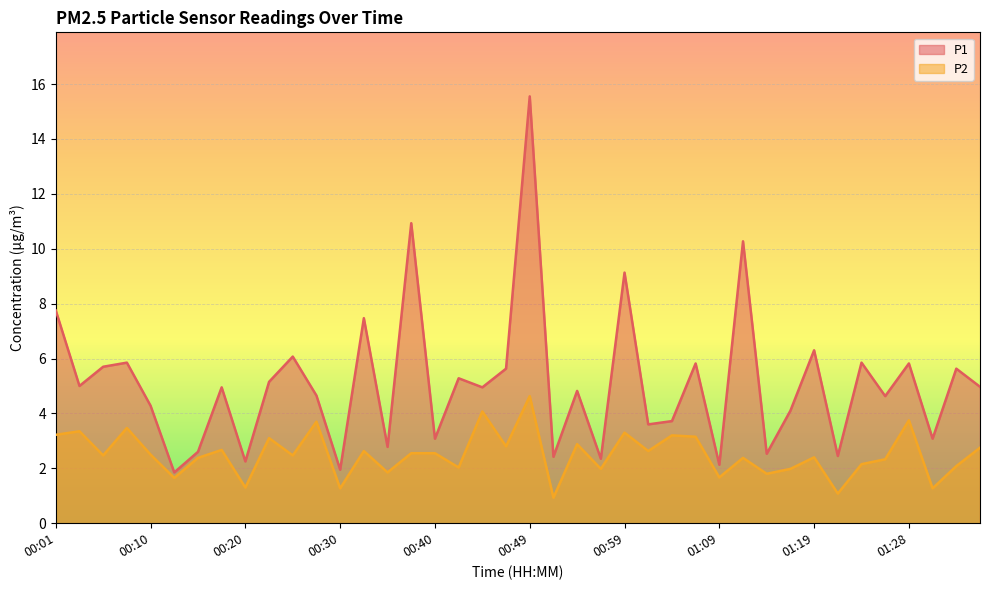

How many lines are shown in the chart?

2